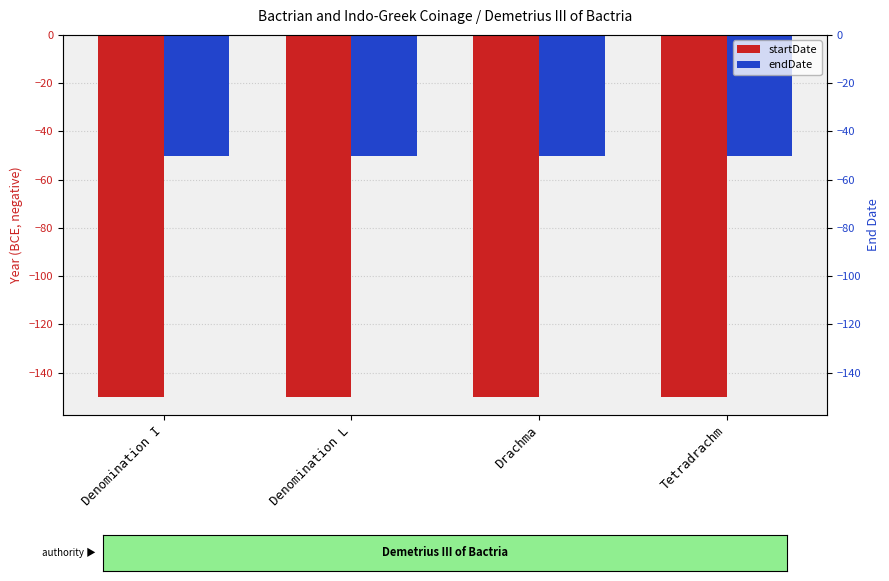

Which series has the largest total across all categories?

endDate